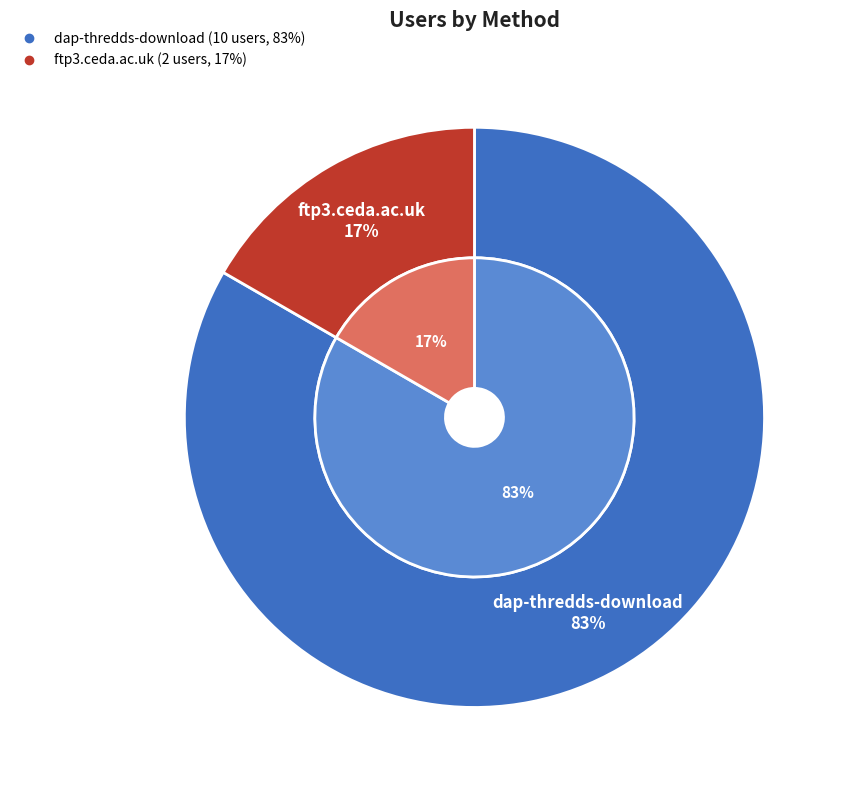

To the nearest percent, what is the difference between the dap-thredds-download and ftp3.ceda.ac.uk slice percentages?

67%